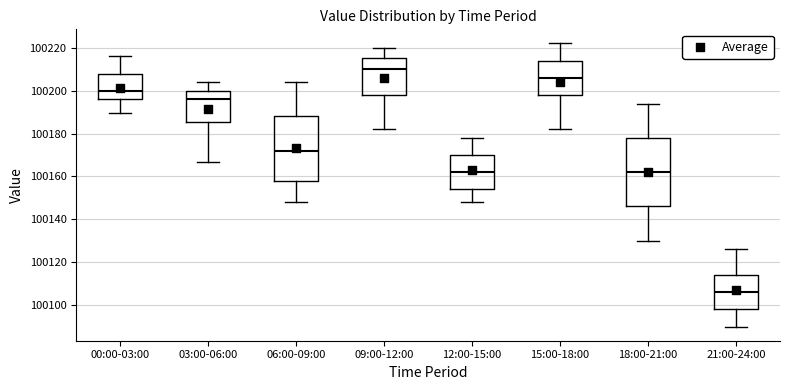

Where does the lower whisker of the box for 03:00-06:00 end on the y-axis? The values are not printed on the chart, so give them approximately, as read against the axis.

100166